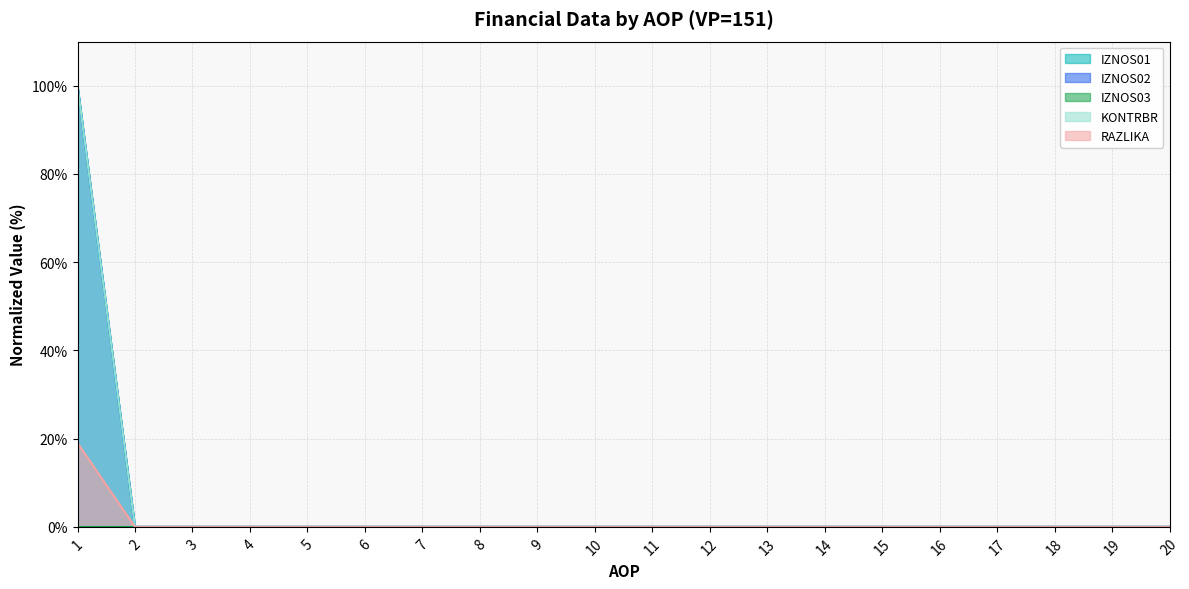

Does the chart have visible grid lines?

Yes